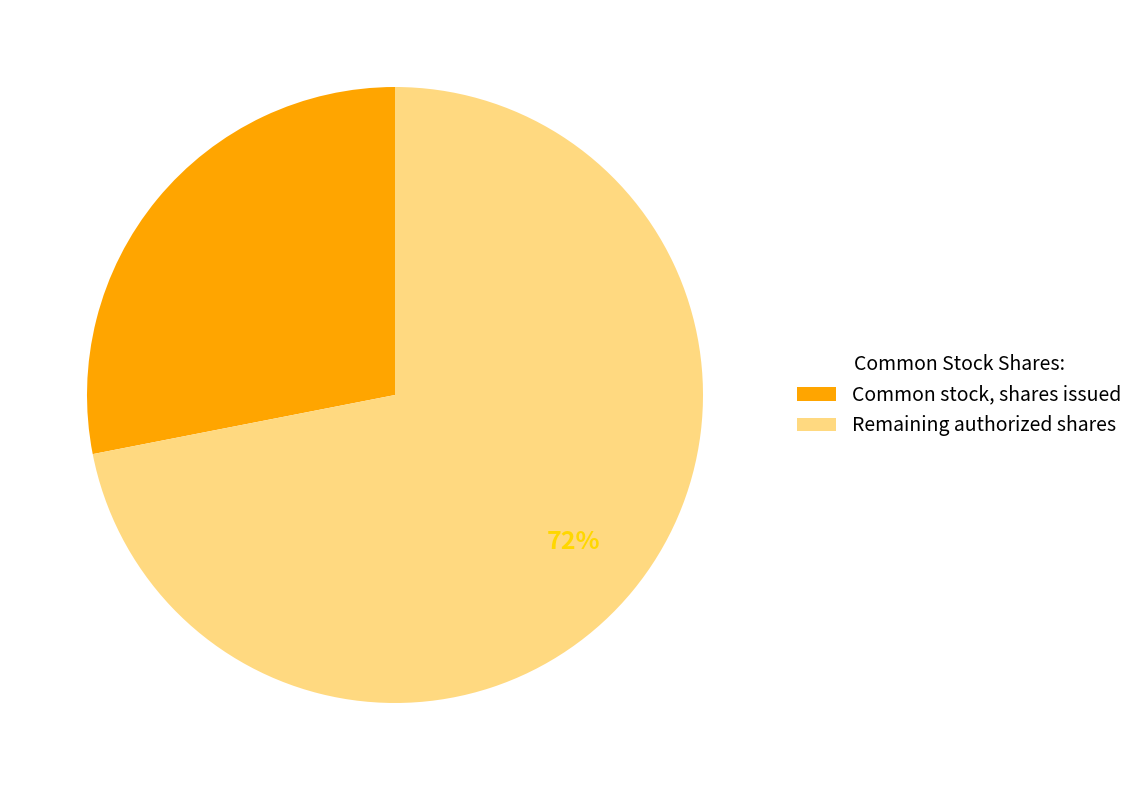

To the nearest percent, what is the difference between the Remaining authorized shares and Common stock, shares issued slice percentages?

44%